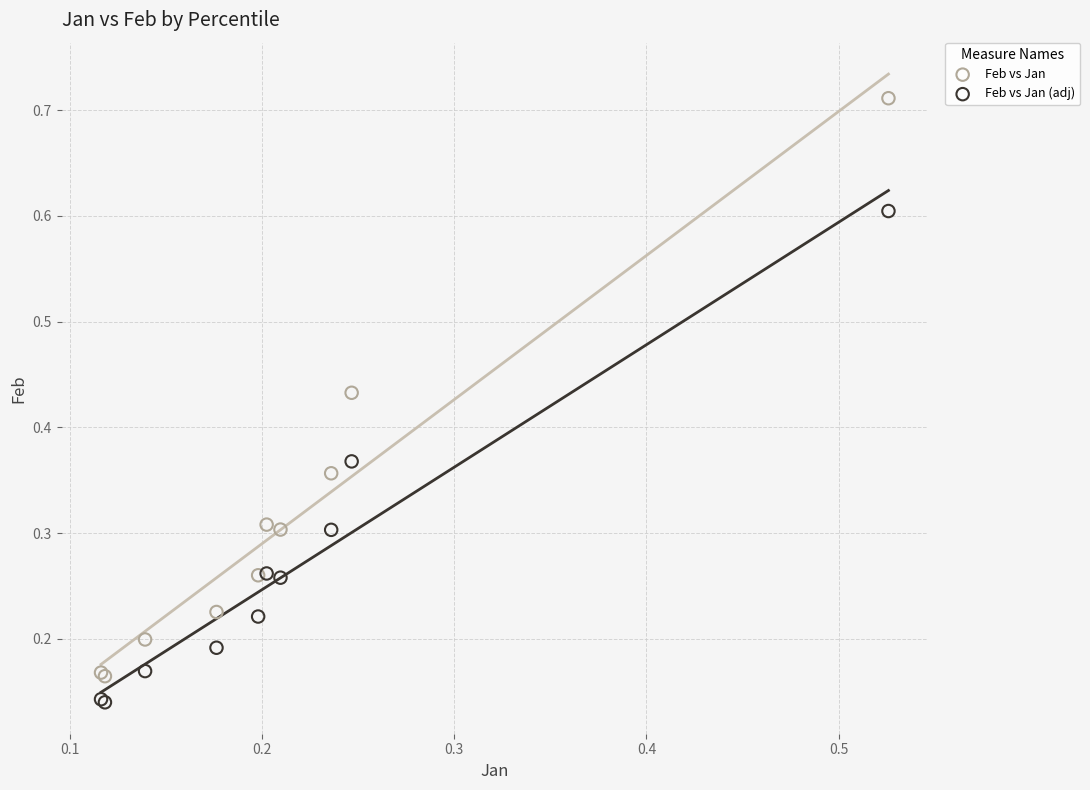

Which series contains the highest Y value?

Feb vs Jan